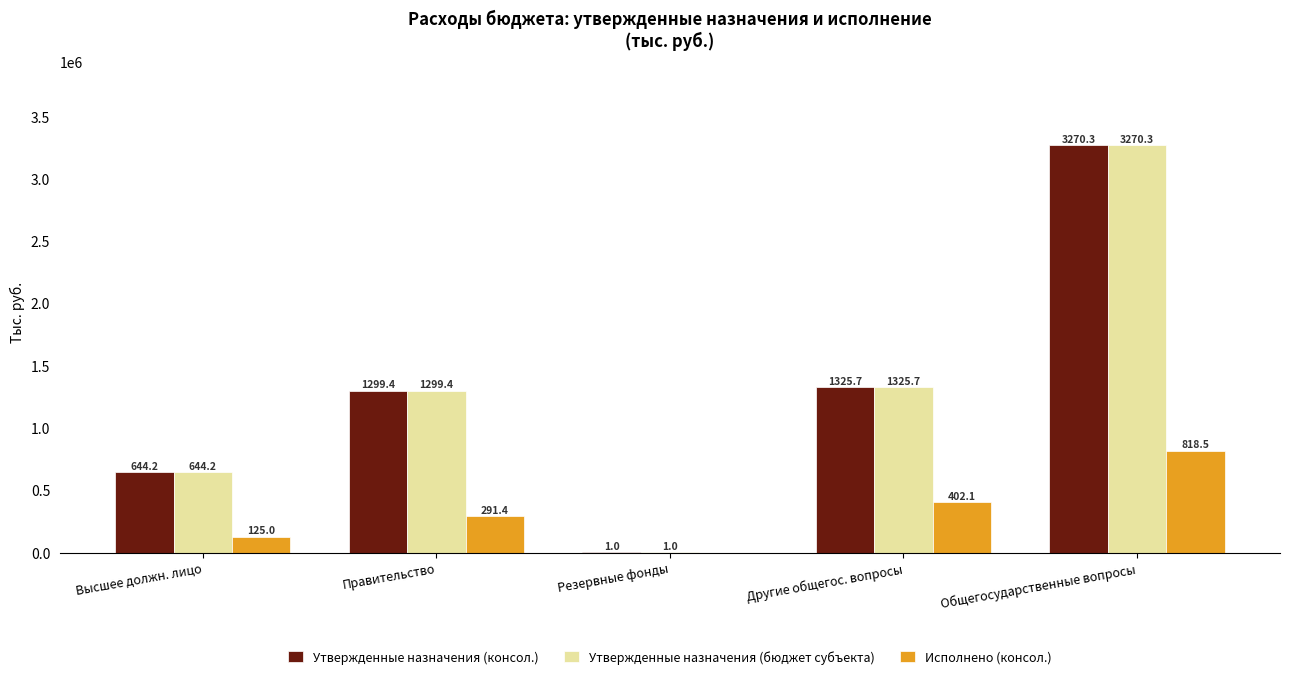

Does the chart contain stacked bars?

No